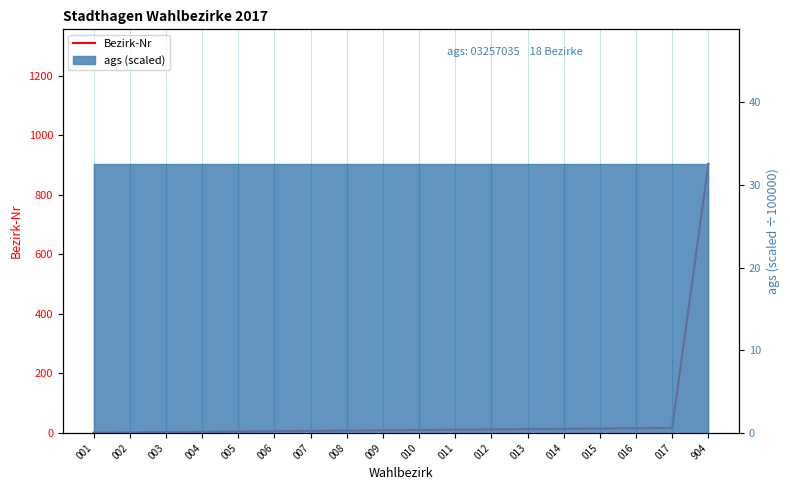

What is the difference between the second highest and second lowest values?

15